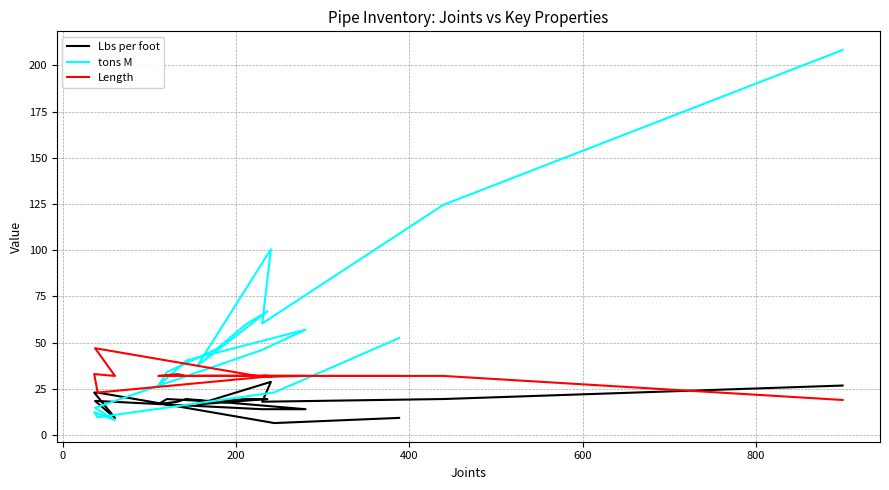

How many times do Length and Lbs per foot cross each other?

1